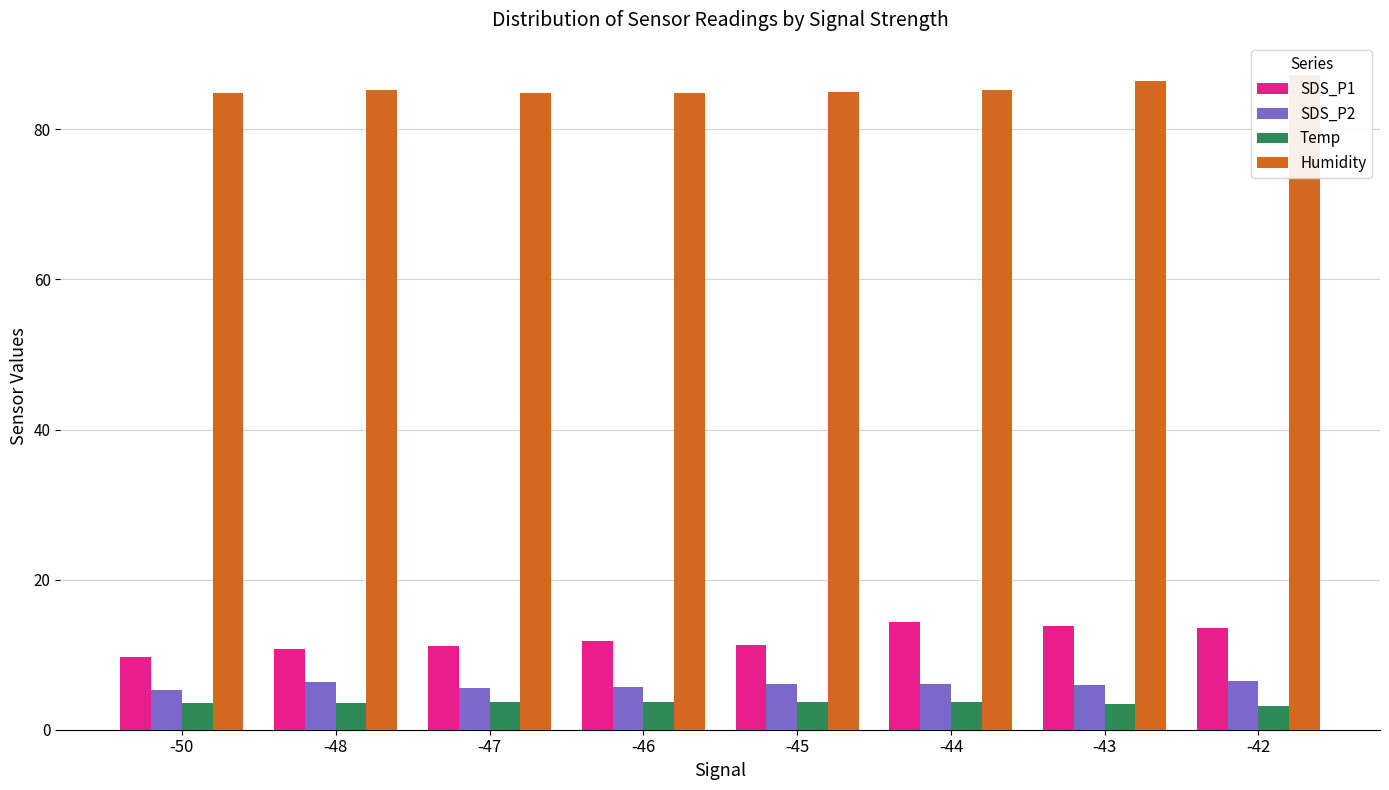

The value of Humidity at -44 is 48.0. True or false?

False